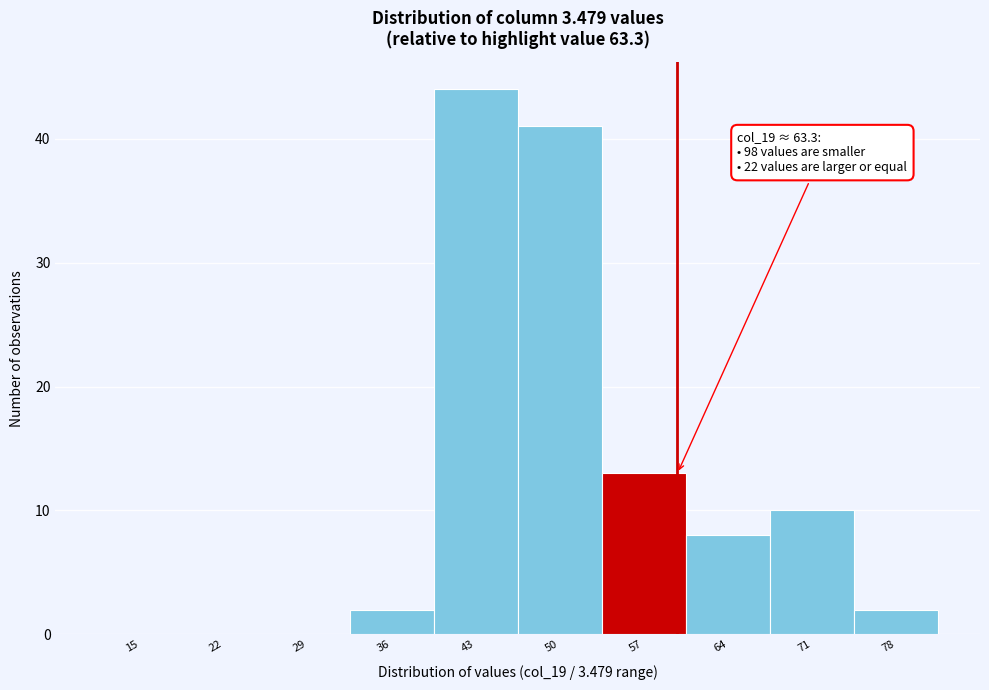

Reading right to left, transcribe all the data shown in this chart.

78=2	71=10	64=8	57=13	50=41	43=44	36=2	29=0	22=0	15=0